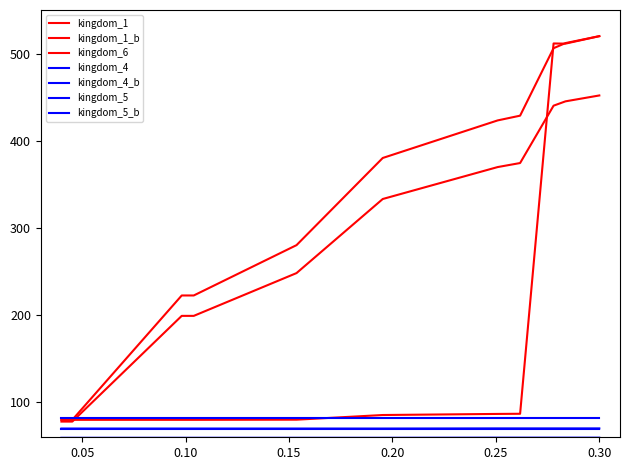

What is the difference between the maximum and minimum values in the kingdom_1 series?

440.0